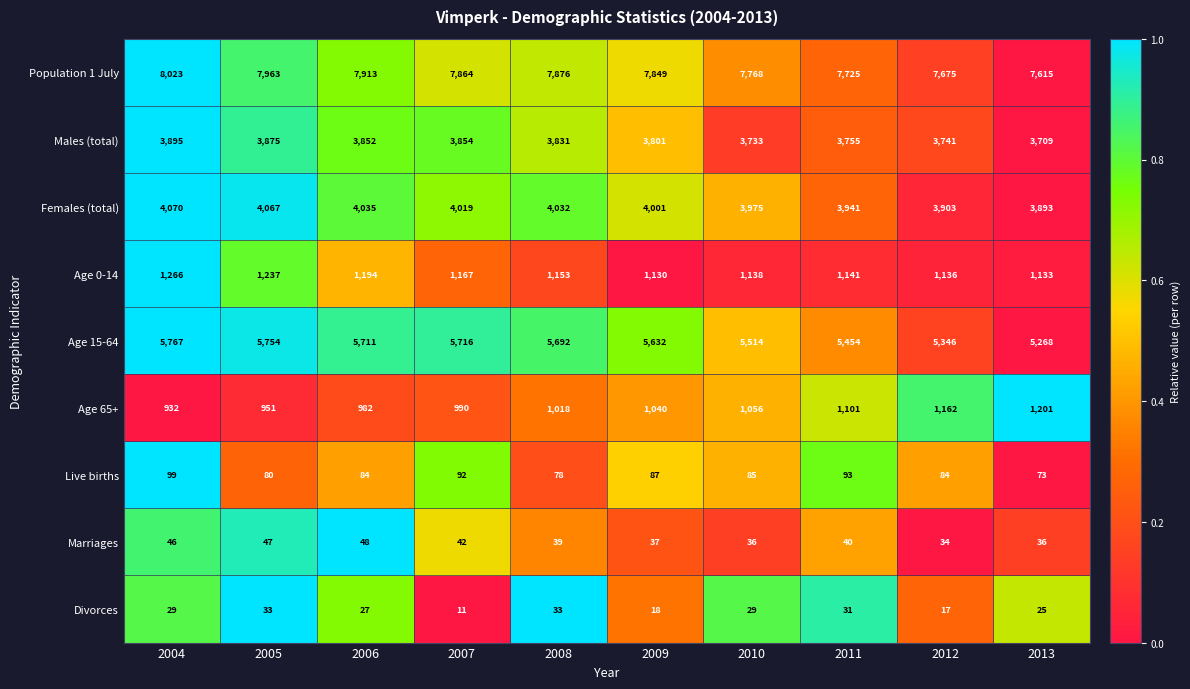

At which label does Females (total) reach its peak?

2004